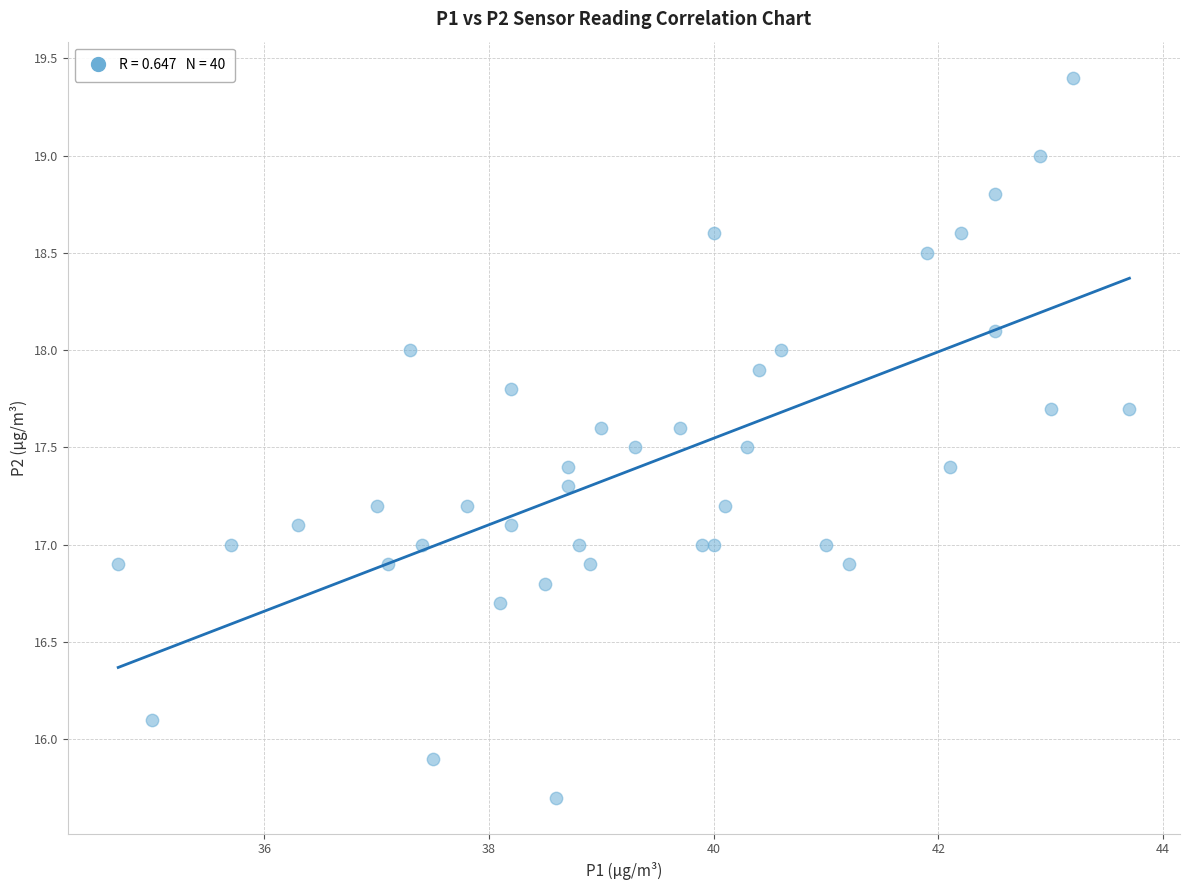

What is the range of X values (max minus min)?

9.0